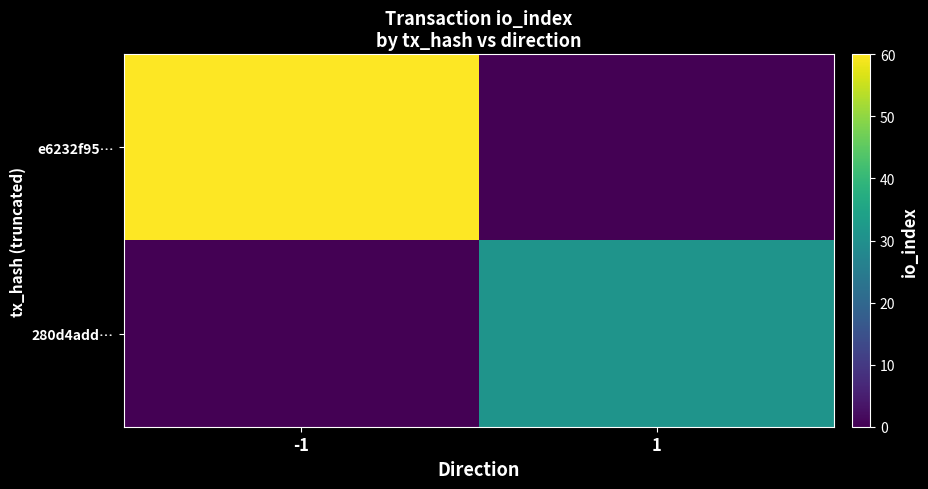

Rank the series by their maximum value, from lowest to highest.

280d4add…, e6232f95…